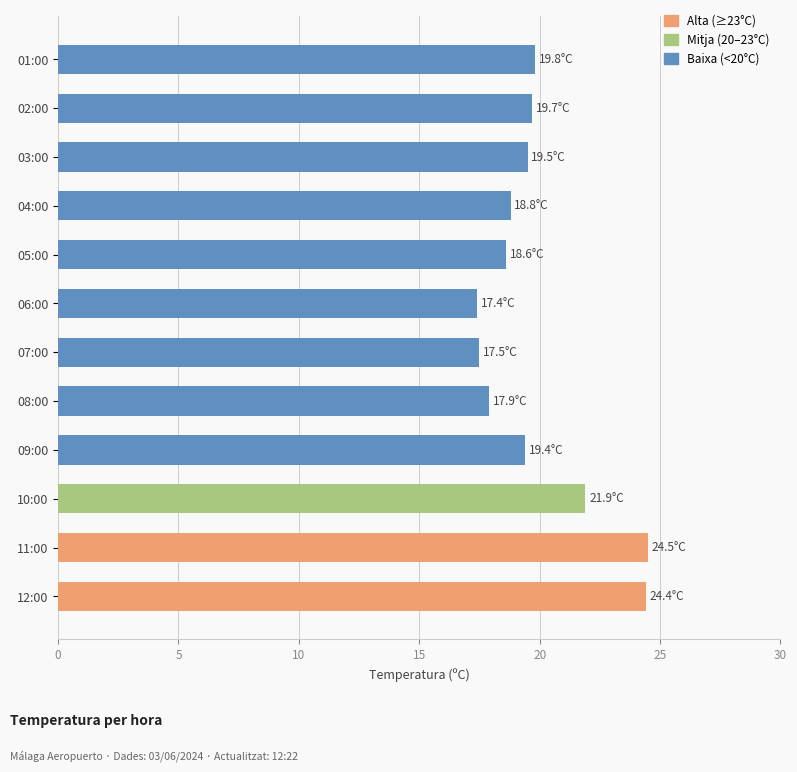

Between 12:00 and 09:00, which is larger?

12:00